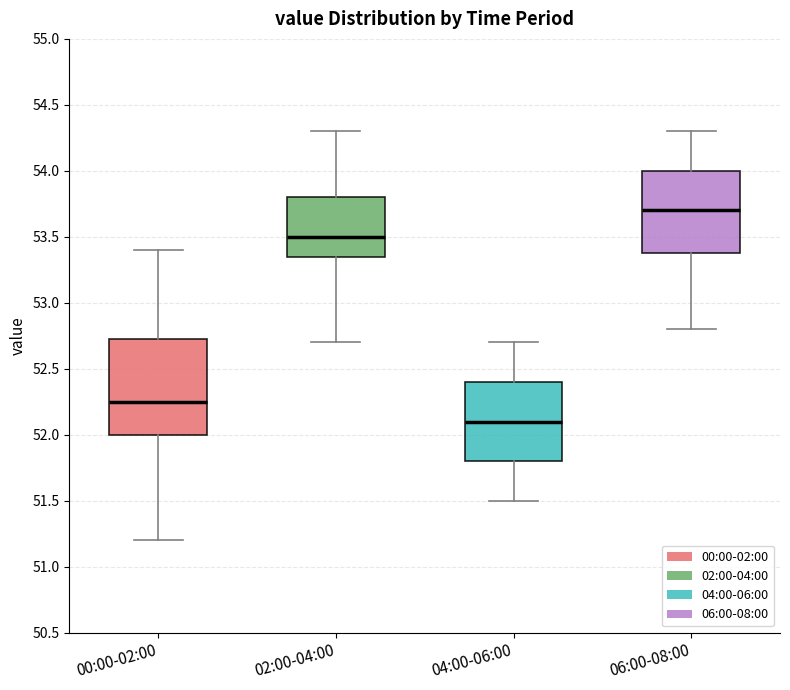

Which box's median line is the lowest?

04:00-06:00